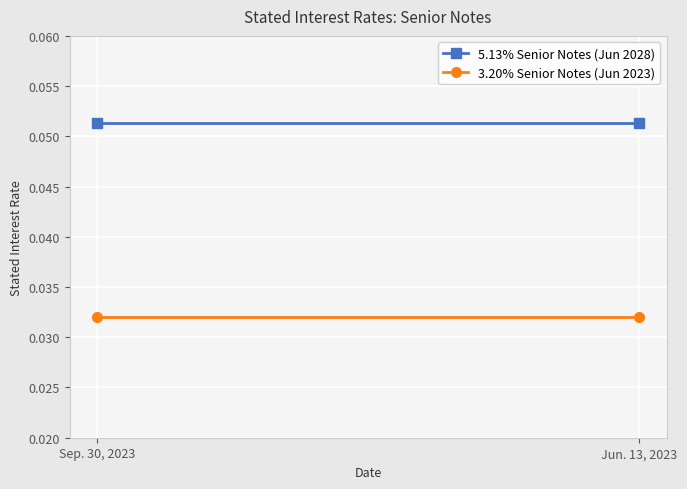

Reading left to right, extract all data points from this chart.

5.13% Senior Notes (Jun 2028): Sep. 30, 2023=0.1	Jun. 13, 2023=0.1
3.20% Senior Notes (Jun 2023): Sep. 30, 2023=0.0	Jun. 13, 2023=0.0